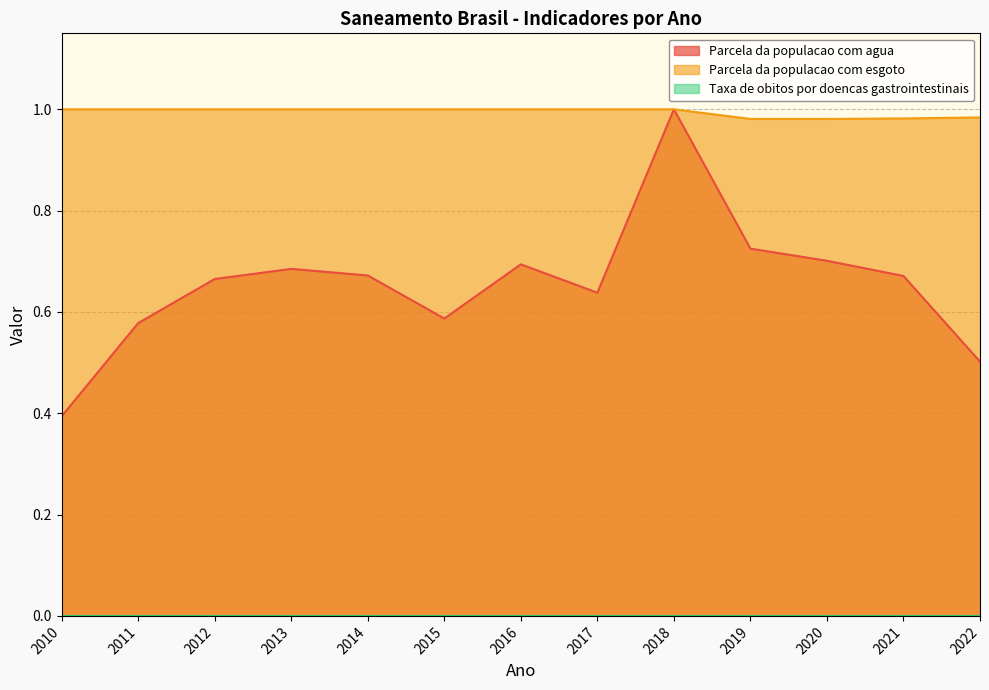

Reading right to left, what are all the values shown in this chart?

Parcela da populacao com agua: 0.5	0.7	0.7	0.7	1.0	0.6	0.7	0.6	0.7	0.7	0.7	0.6	0.4
Parcela da populacao com esgoto: 1.0	1.0	1.0	1.0	1.0	1.0	1.0	1.0	1.0	1.0	1.0	1.0	1.0